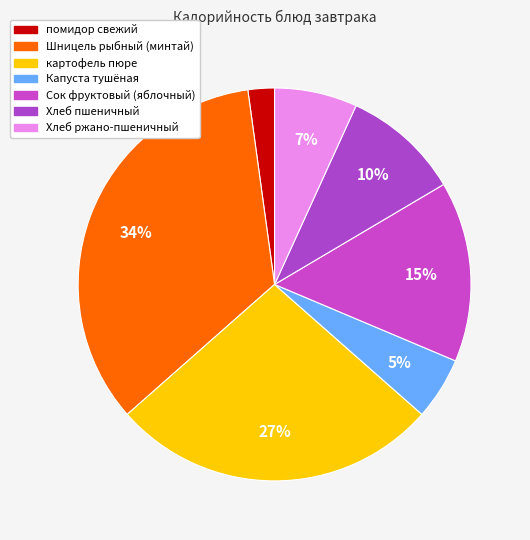

Is there any slice that represents more than half of the pie?

No